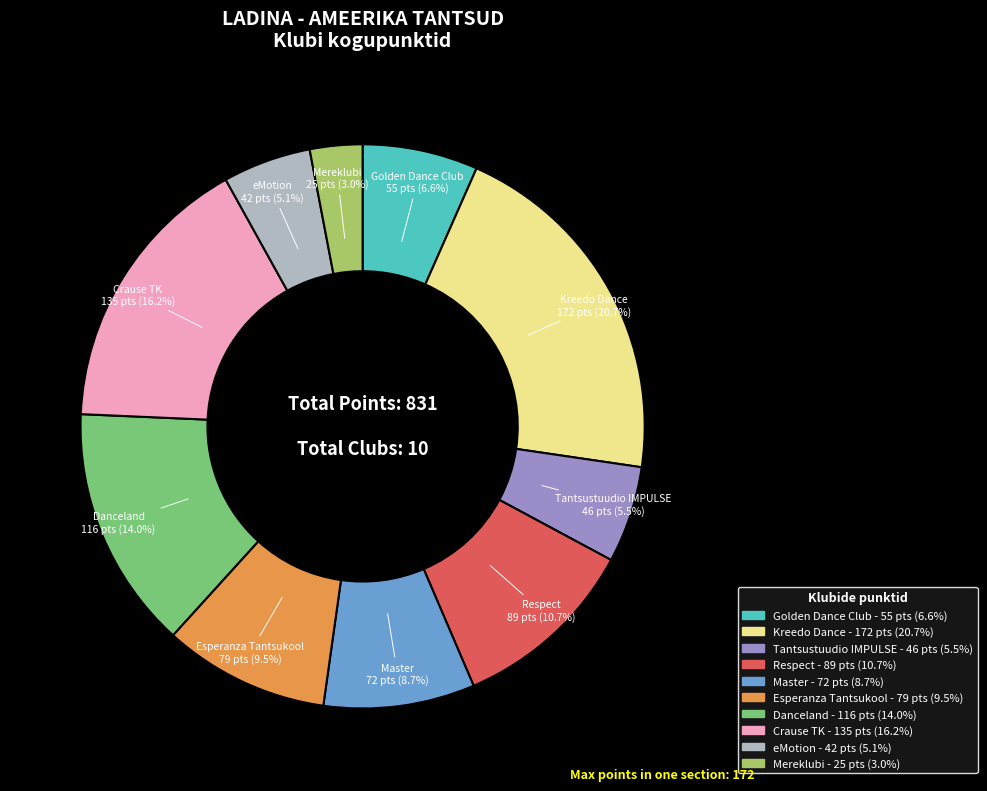

Count the number of slices in the pie.

10